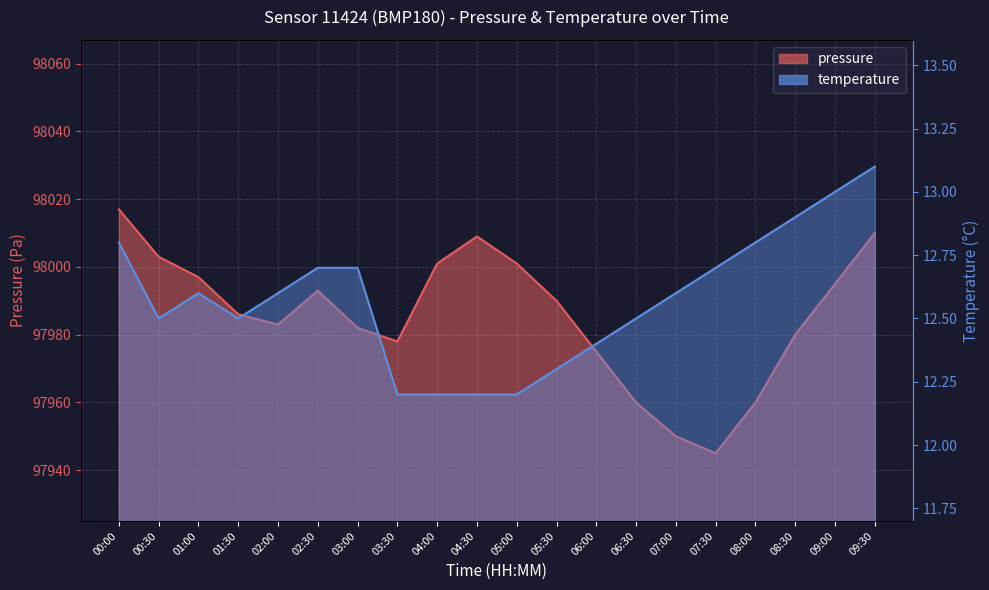

What is the spread (max minus min) of values at 09:00?

97982.0